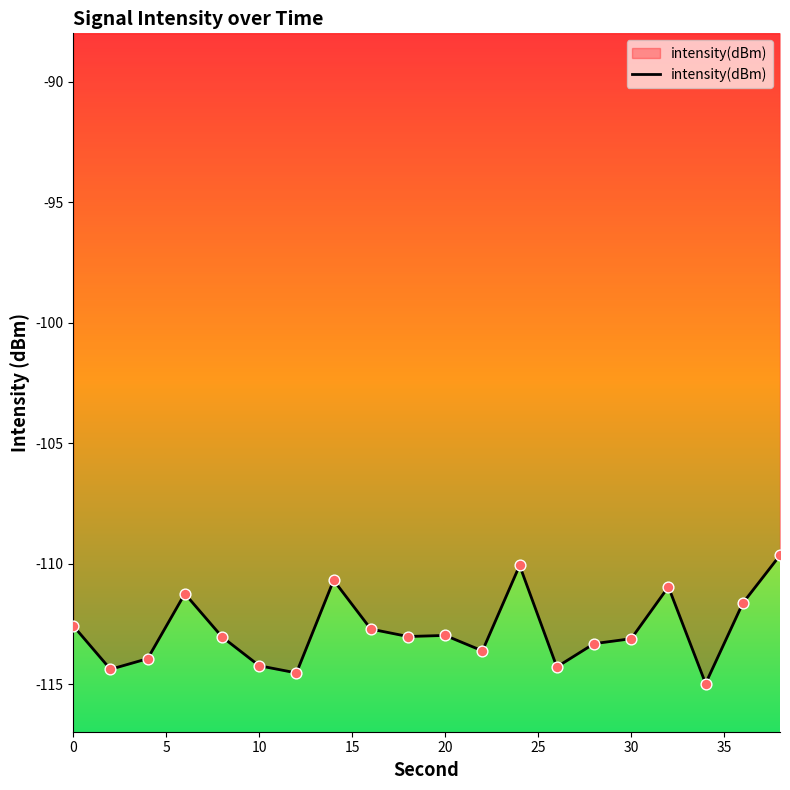

What is the difference between the maximum and minimum values?

5.3